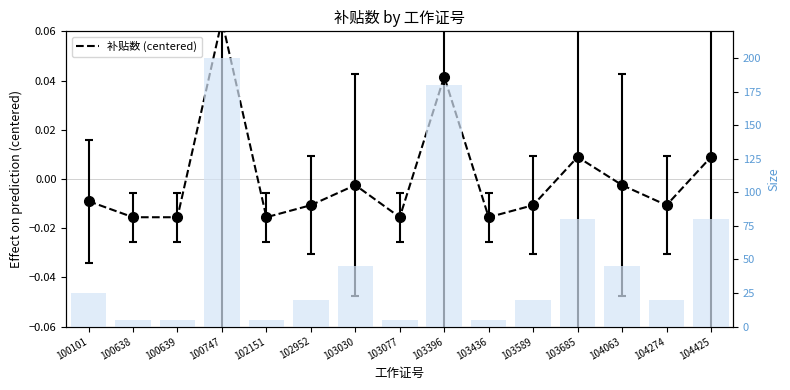

Where is the data nearest to the value 0?

103030